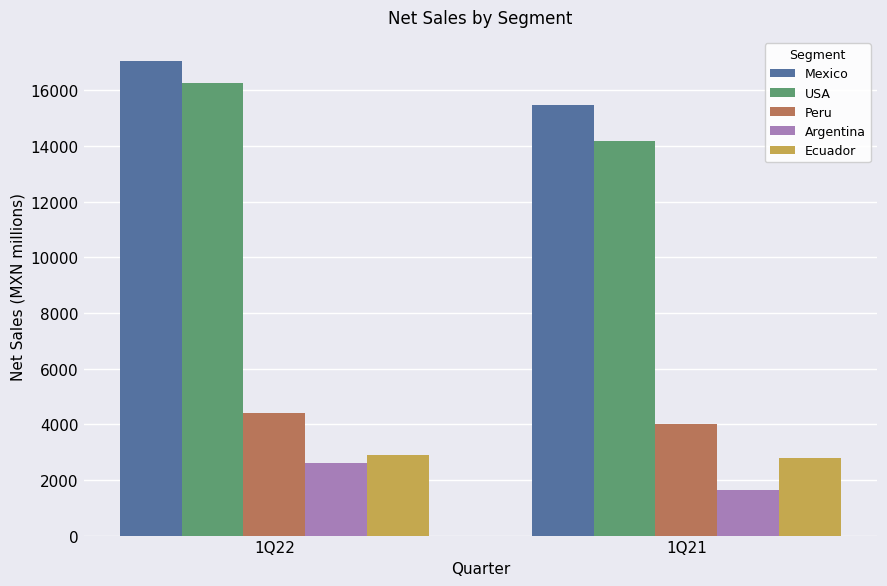

Reading left to right, transcribe all the data shown in this chart.

Mexico: 1Q22=17067.9	1Q21=15483.6
USA: 1Q22=16248.7	1Q21=14174.3
Peru: 1Q22=4407.0	1Q21=4005.9
Argentina: 1Q22=2607.0	1Q21=1645.1
Ecuador: 1Q22=2909.5	1Q21=2773.6